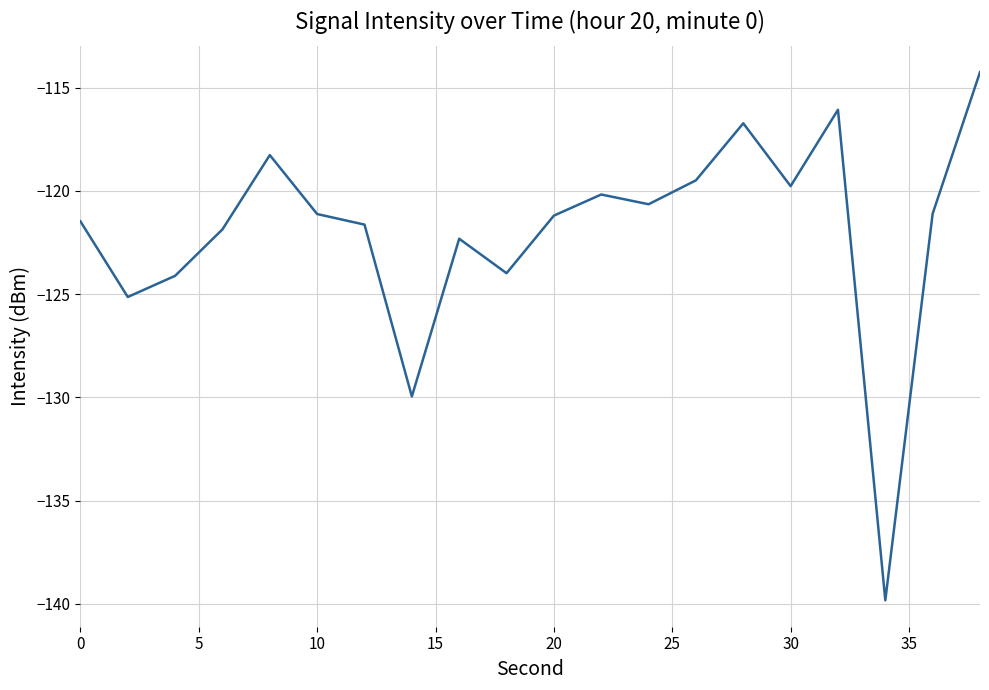

What is the difference between the maximum and minimum values?

25.6